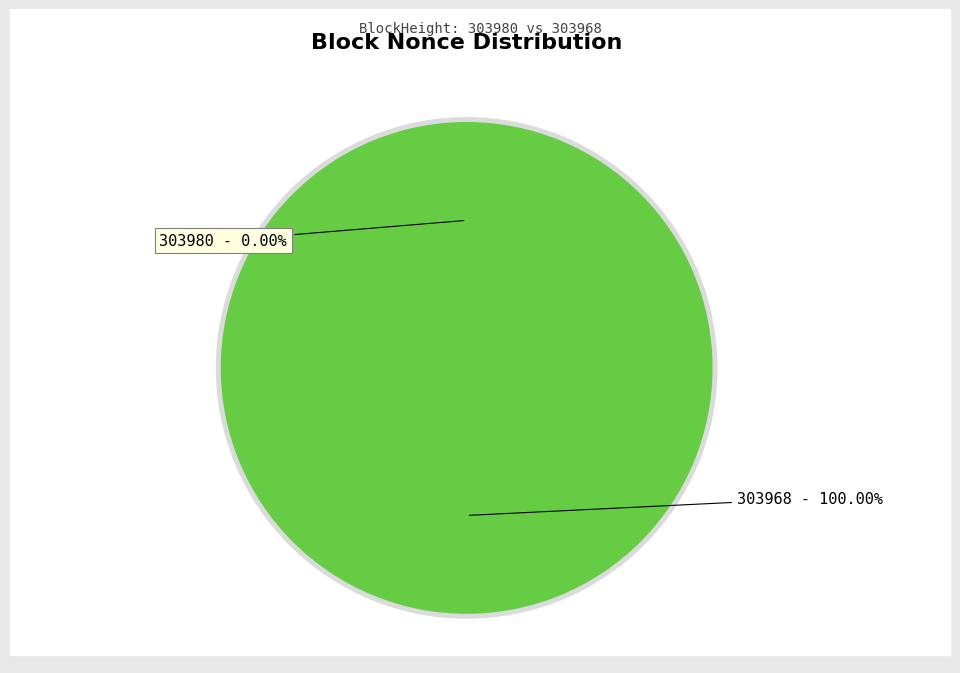

Rank the categories by value from lowest to highest.

303980, 303968